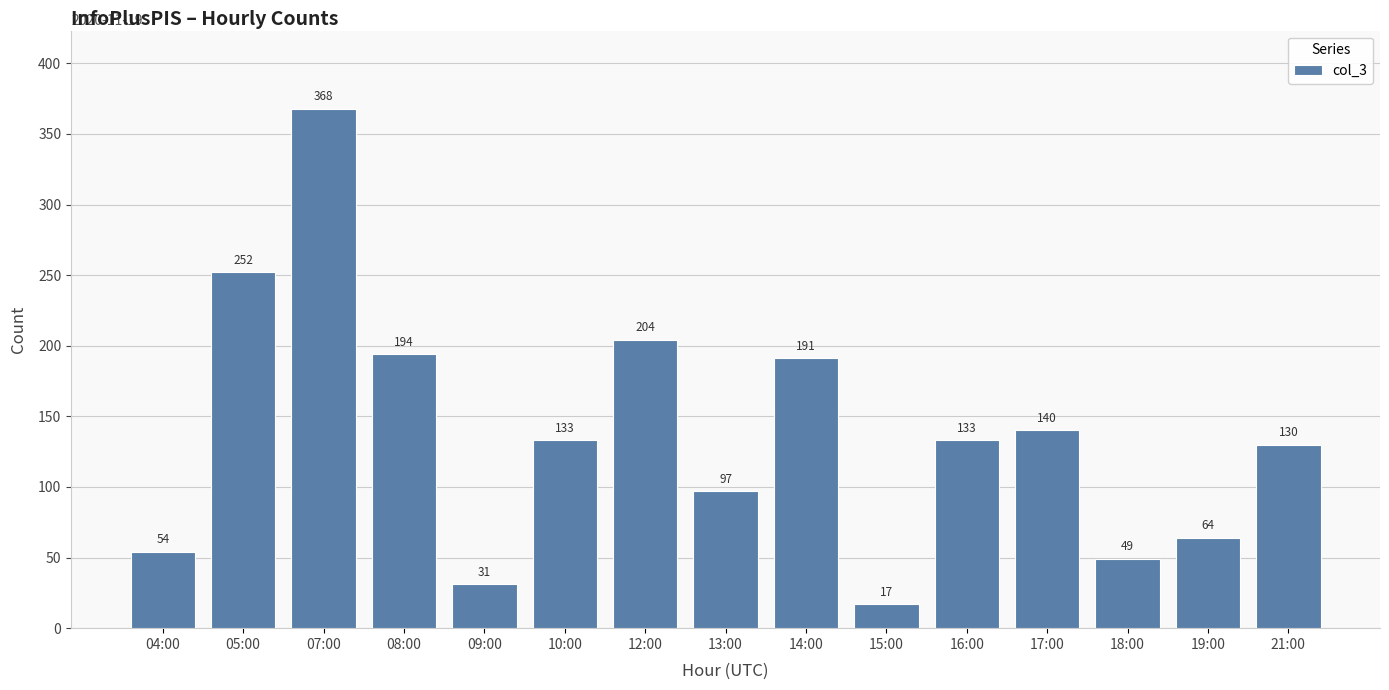

What is the ratio of the value at 10:00 to the value at 09:00?

4.3